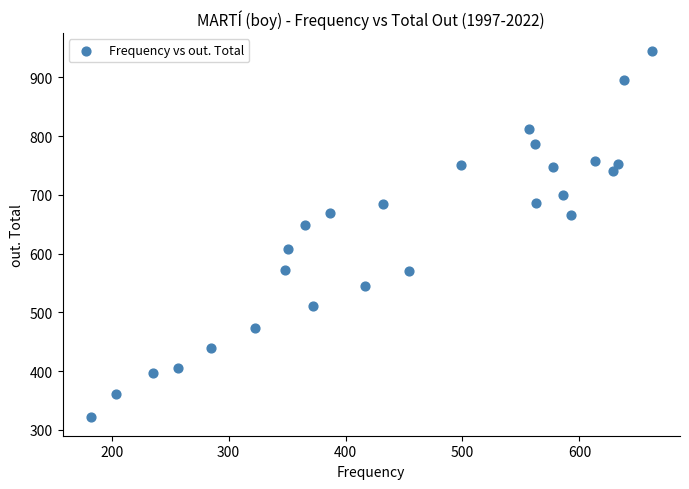

What Y value in the scatter plot is closest to 632?

648